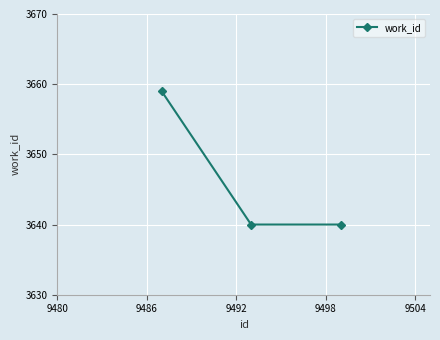

What is the value of the 1st point from the left?

3659